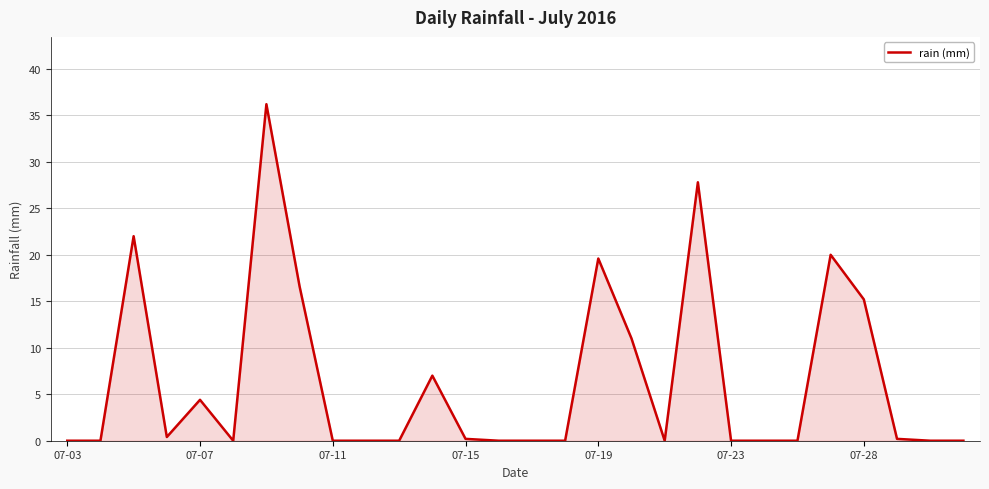

What is the difference between the maximum and minimum values?

36.2